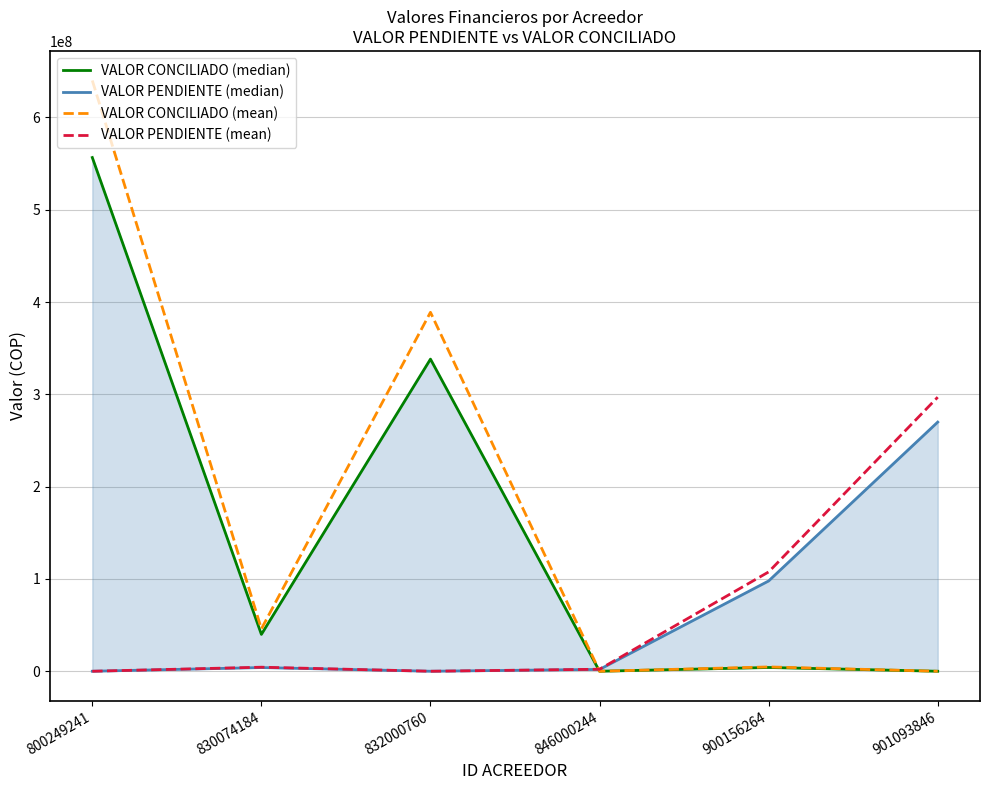

Where does the VALOR CONCILIADO (median) series first go above 39935370?

800249241